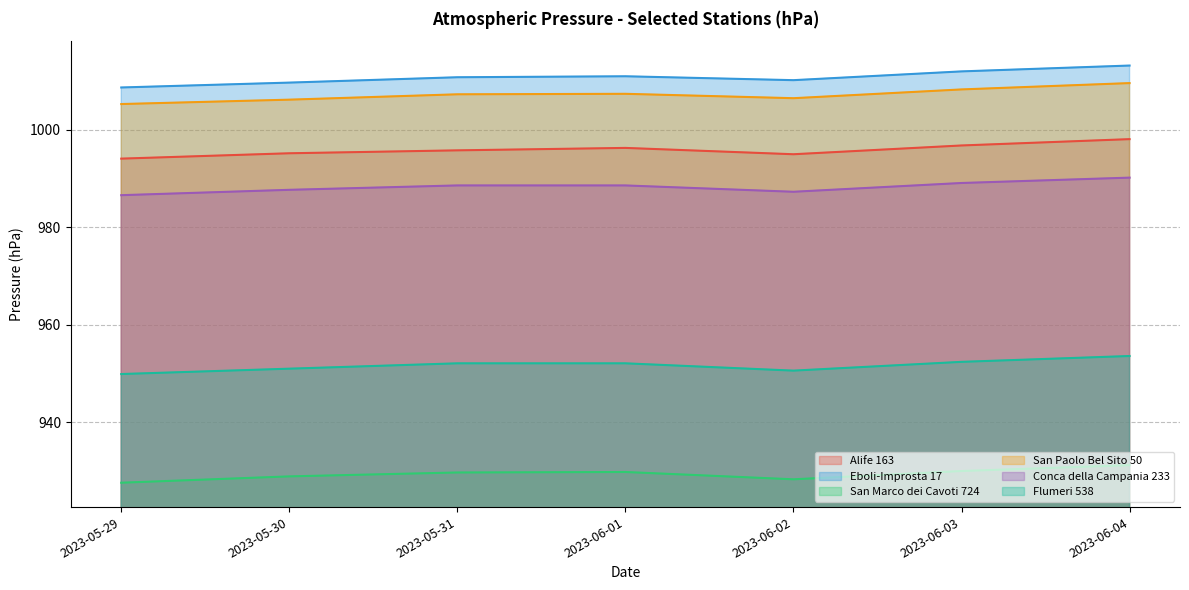

Which series has the largest total across all categories?

Eboli-Improsta 17